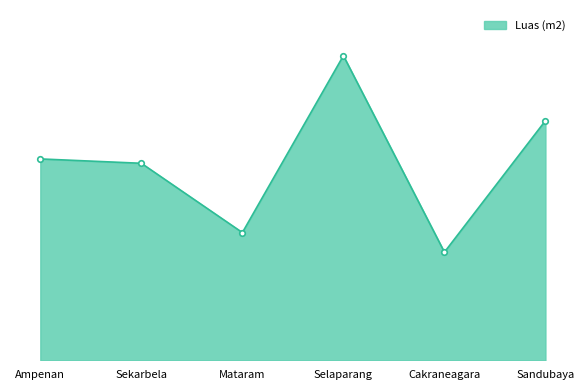

The chart shows a value of 123.7 at Sandubaya. True or false?

False